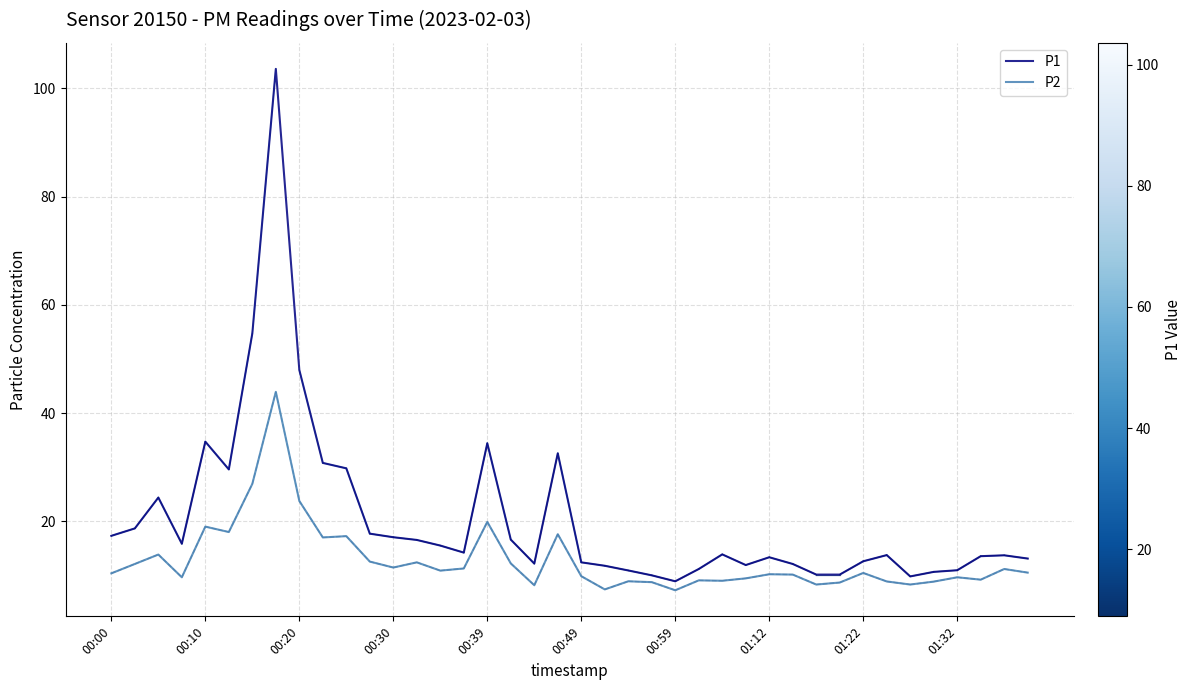

True or false: P2 and P1 cross at least once.

False